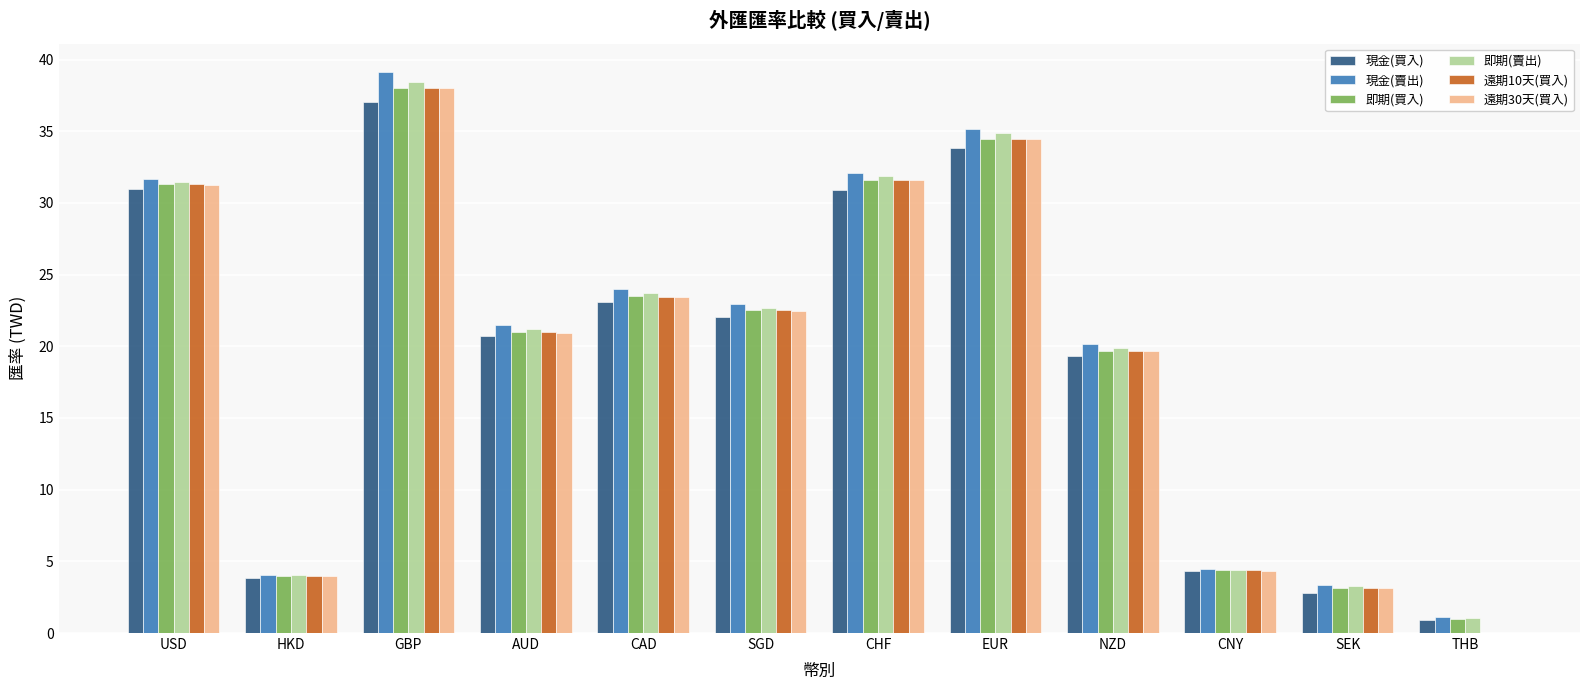

What is the sum of all 現金(賣出) values?

239.6